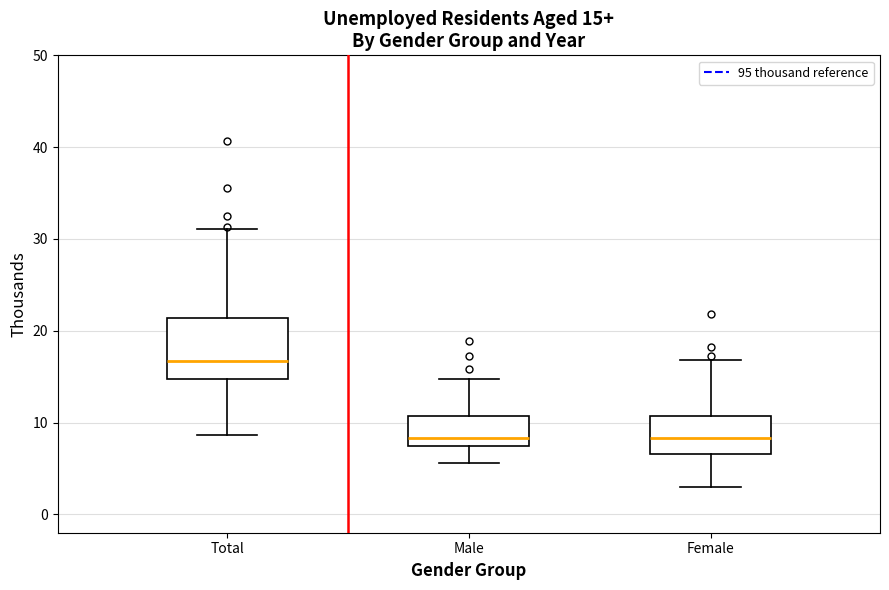

Which box is the tallest, from its lower edge to its upper edge?

Total